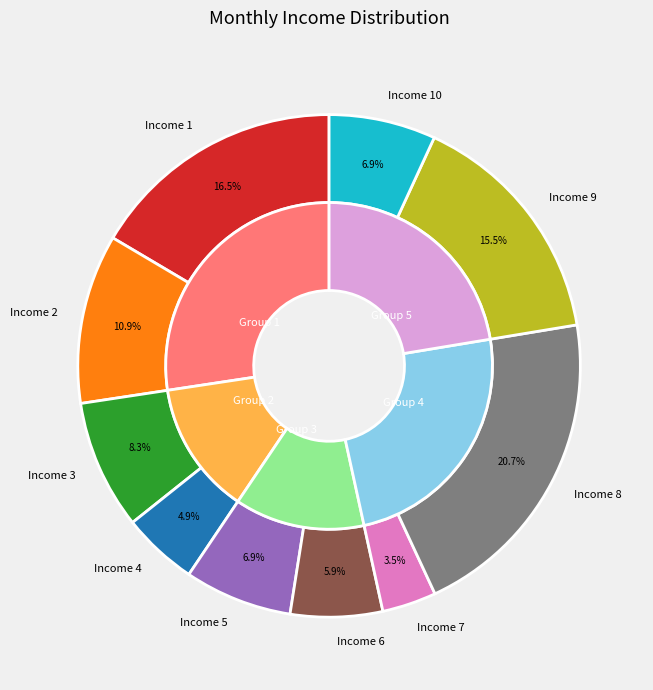

To the nearest percent, what is the difference between the 9 and 8 slice percentages?

5%